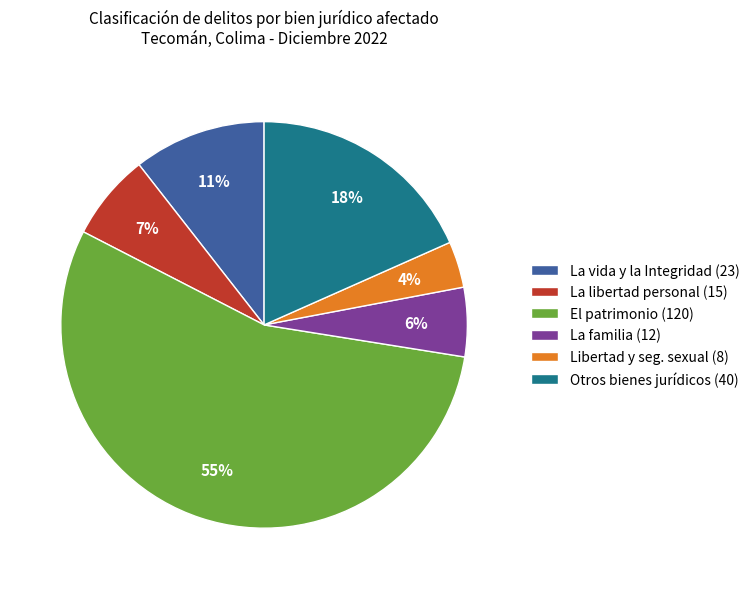

Which slice represents more than half of the pie?

El patrimonio (120)